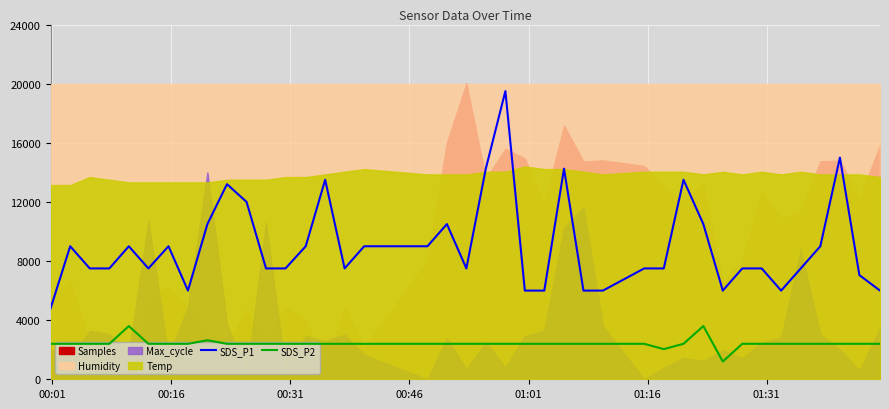

True or false: SDS_P1 and SDS_P2 cross at least once.

False